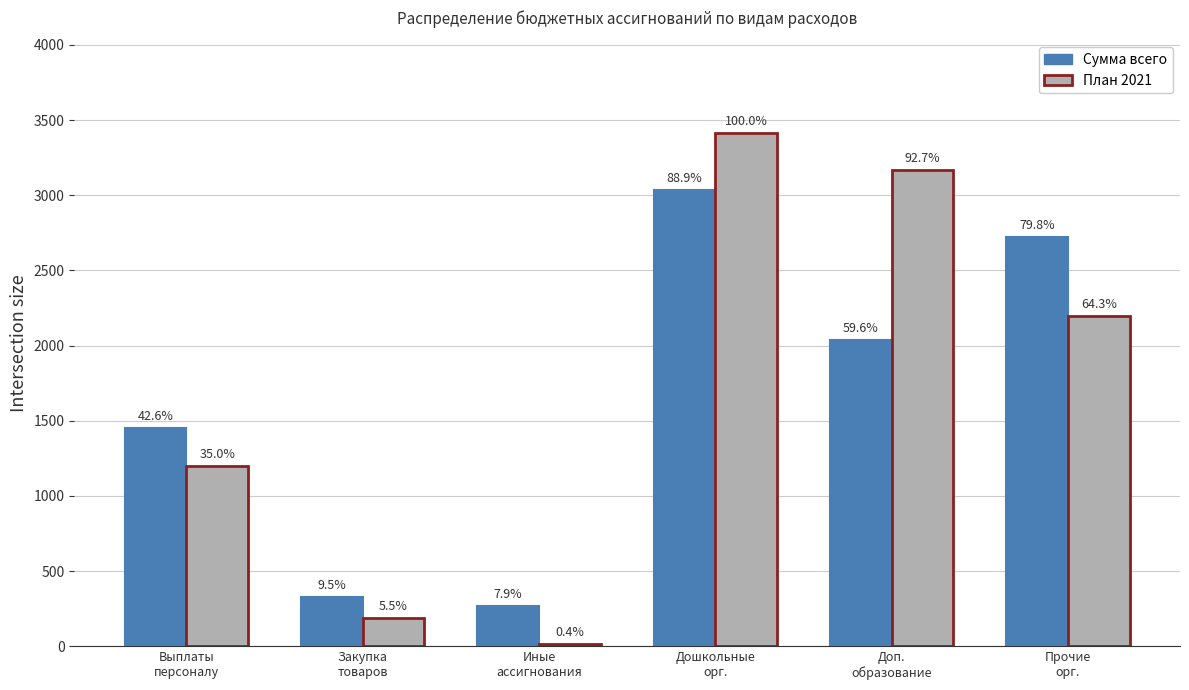

Are the bars horizontal?

No